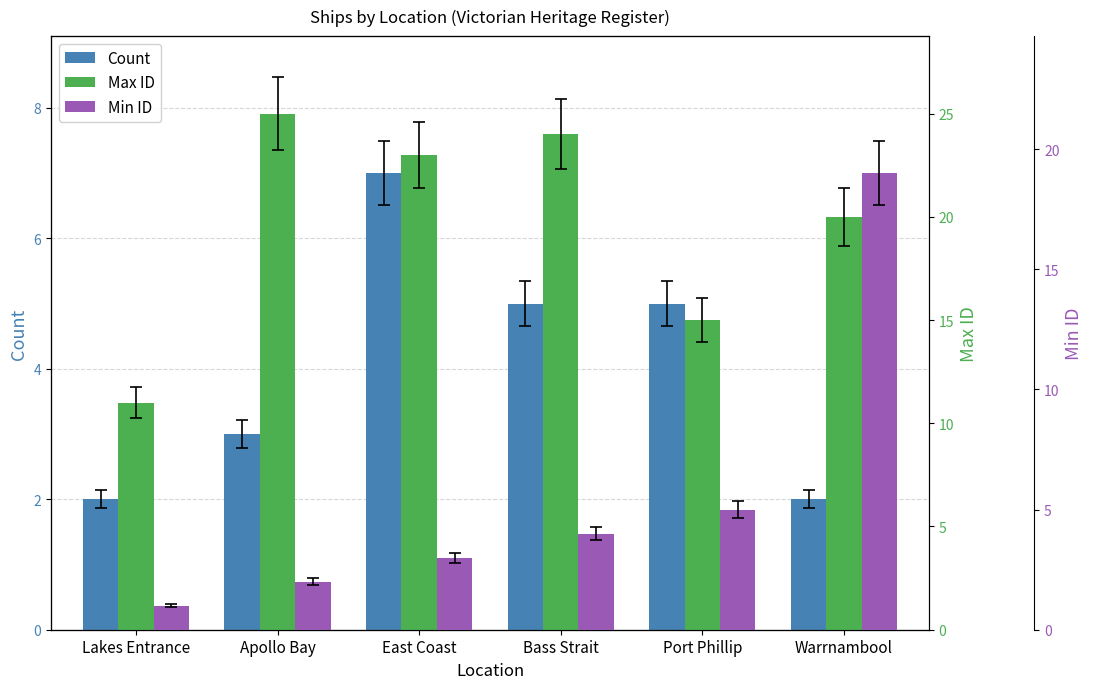

At how many categories does at least one series exceed 14?

5